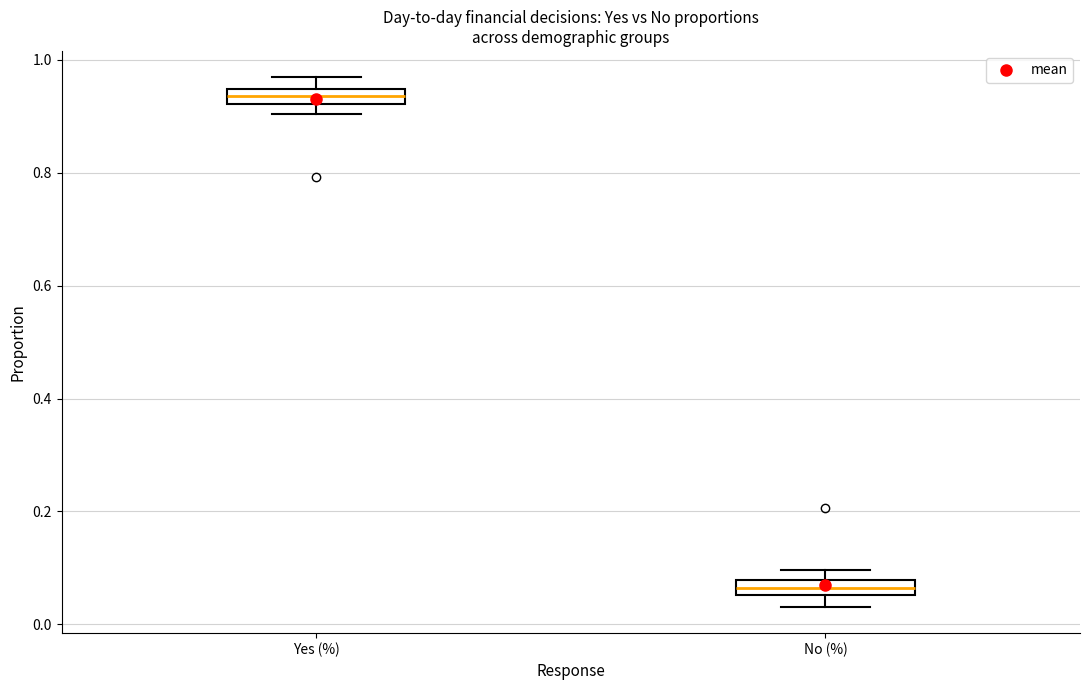

Which box has the highest median line?

Yes (%)